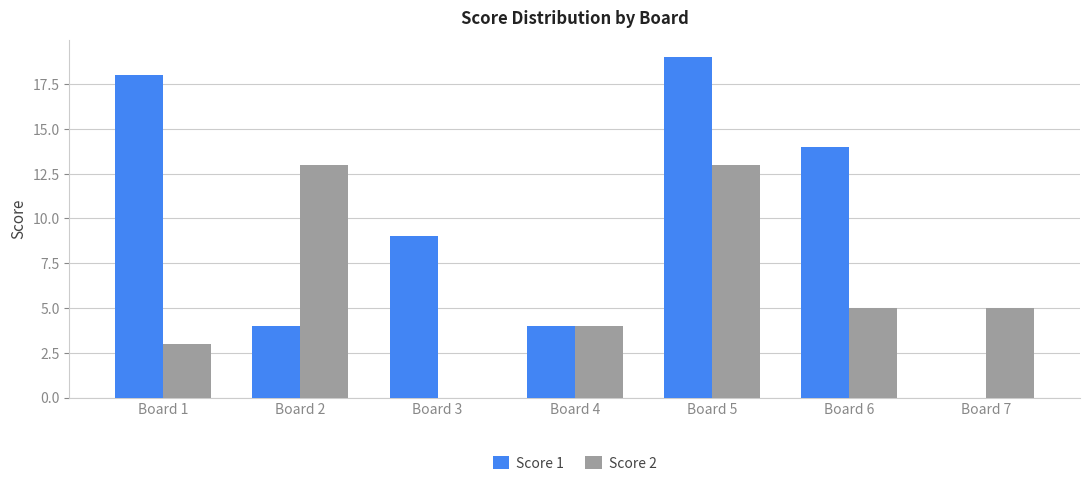

How many distinct data groups are displayed?

2